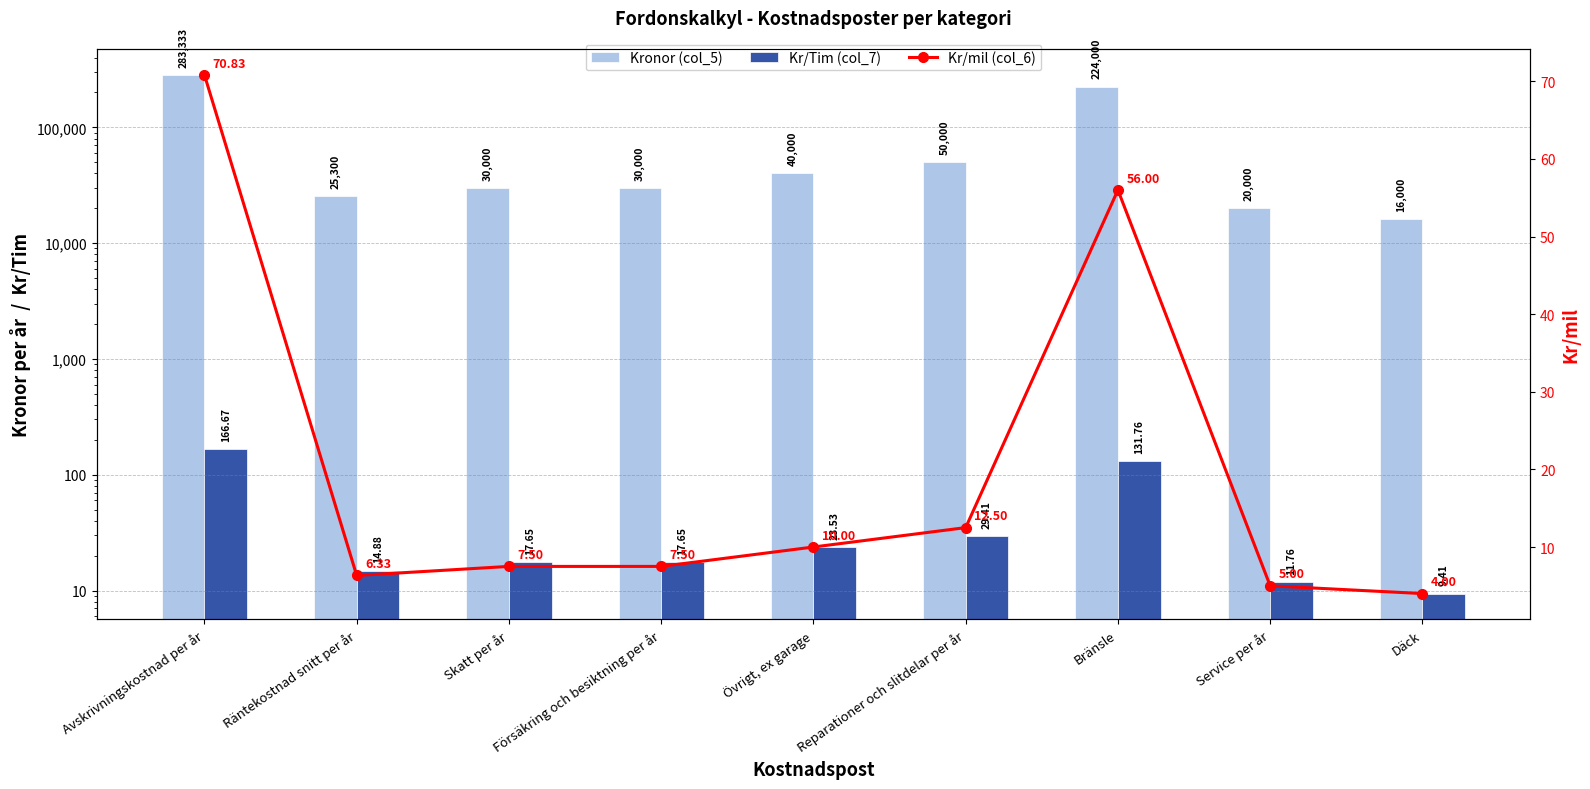

How many values in the Kr/Tim (col_7) series exceed 17?

6